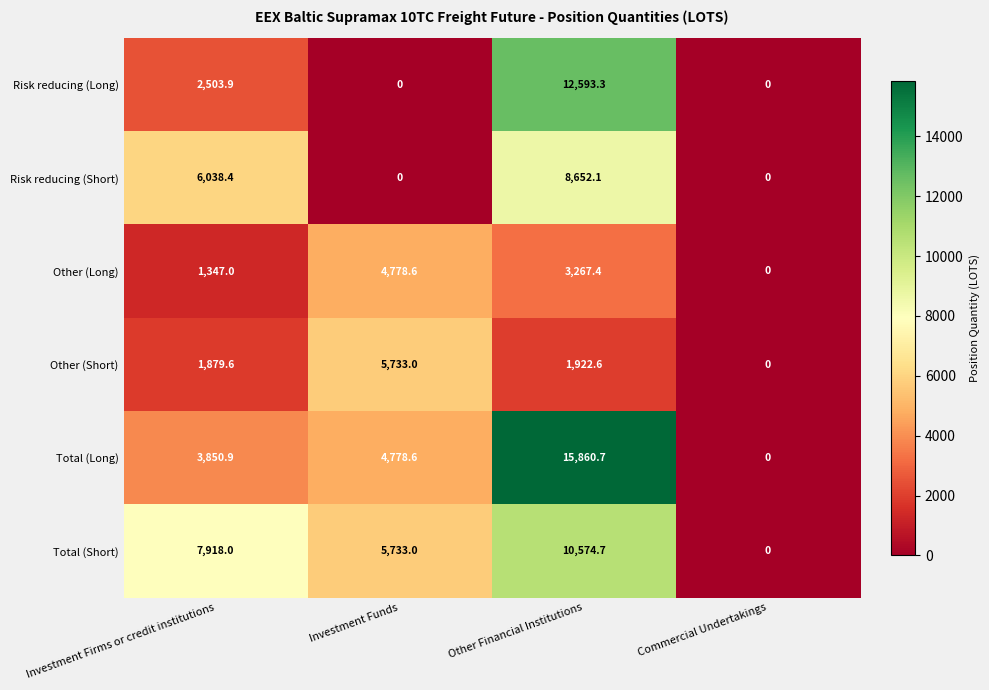

What is the total value across all series at Other Financial Institutions?

52870.8